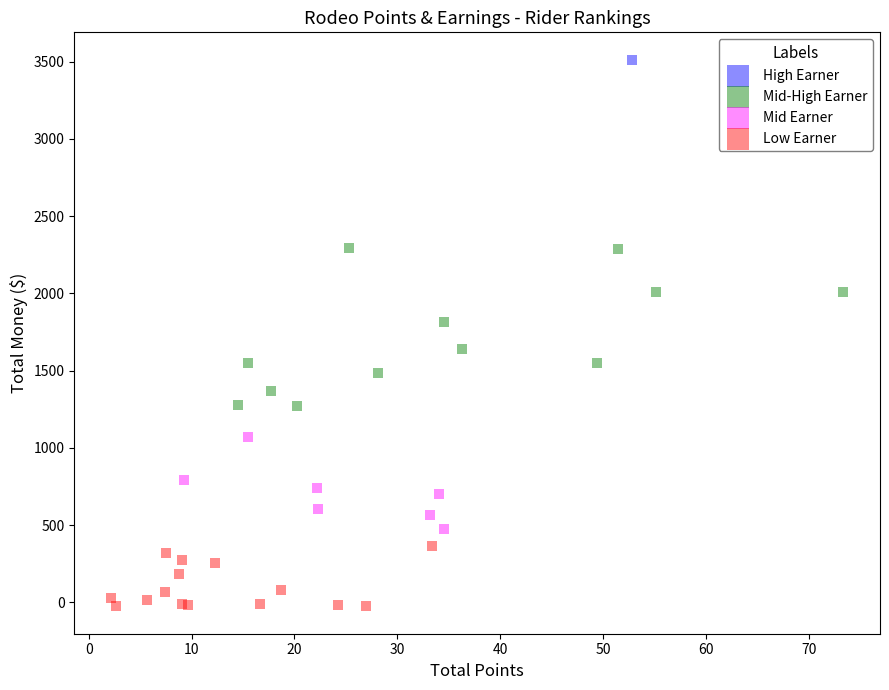

What are all the series names shown in the legend?

High Earner, Mid-High Earner, Mid Earner, Low Earner